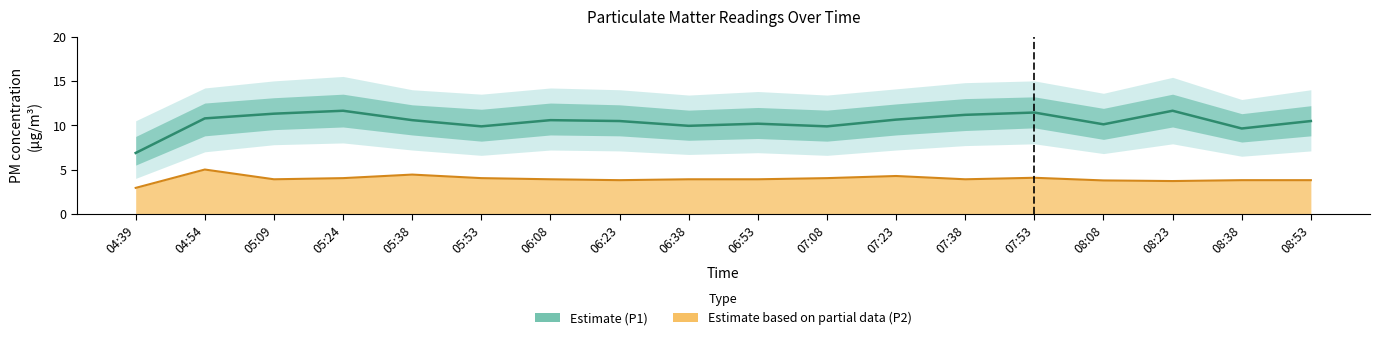

Which has a higher value, 07:53 or 08:38?

07:53